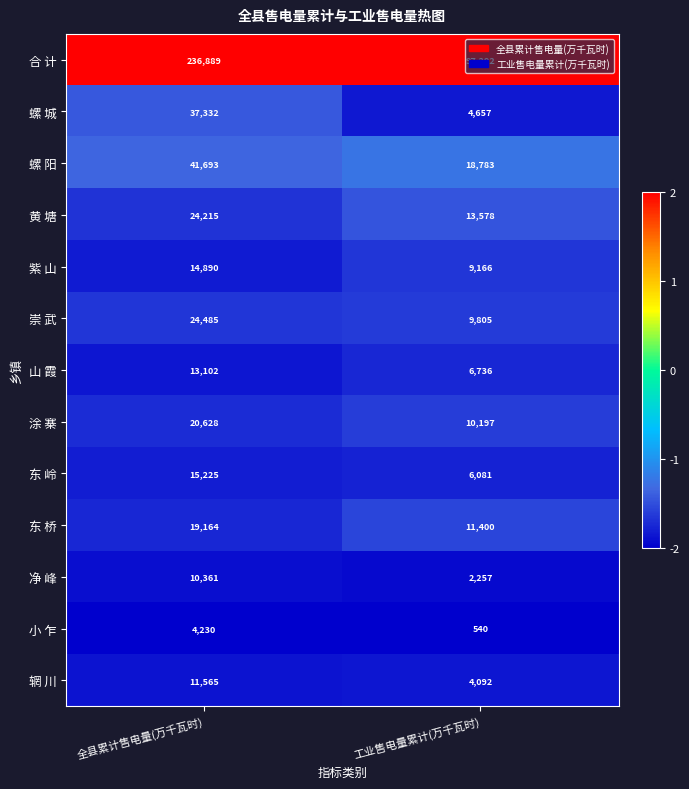

What is the total value across all series at 工业售电量累计(万千瓦时)?

194584